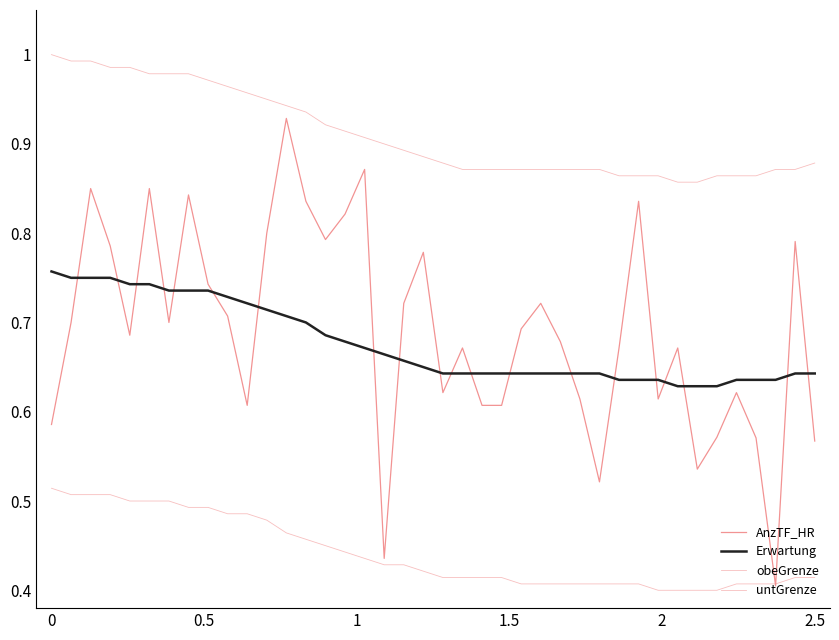

Does the chart display data point markers on the line(s)?

No